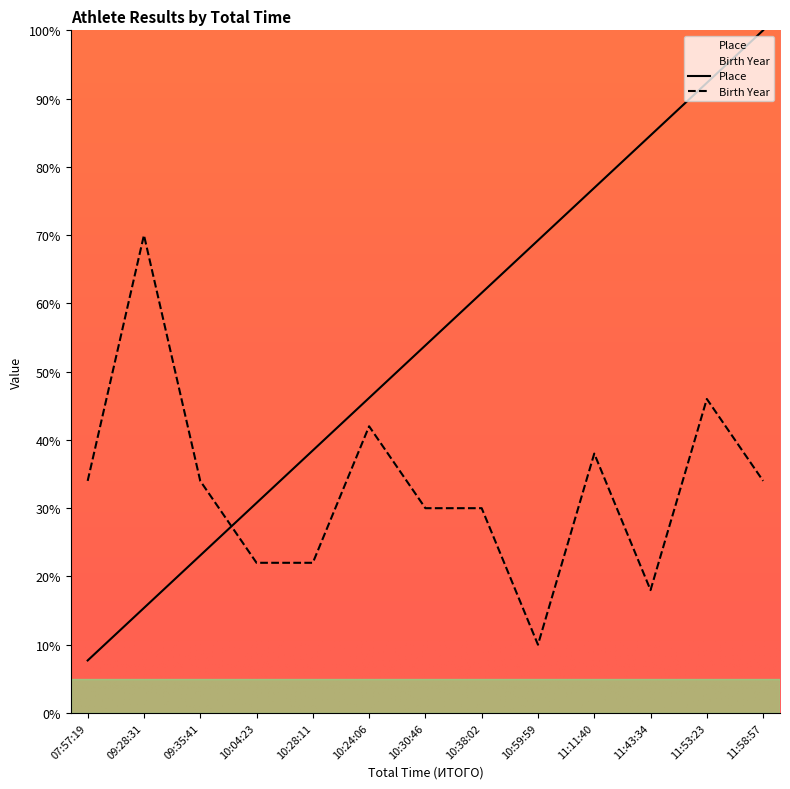

What is the spread (max minus min) of values at 11:53:23?

46.3